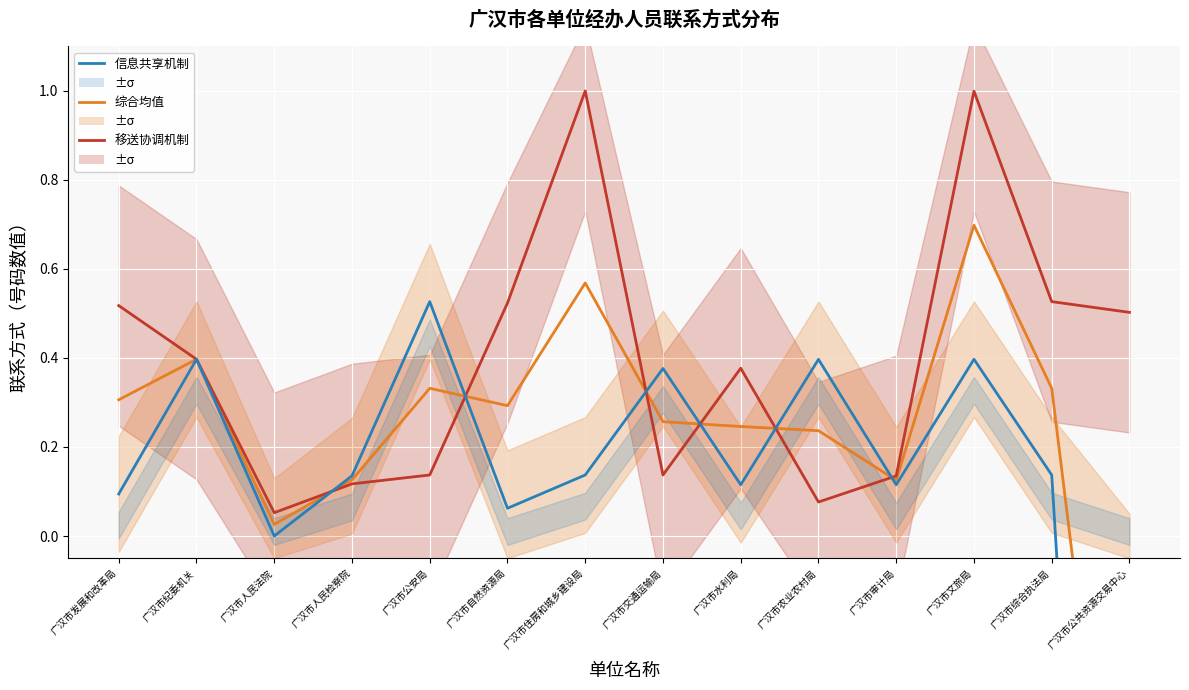

At which label is 信息共享机制 closest to -1?

广汉市人民法院